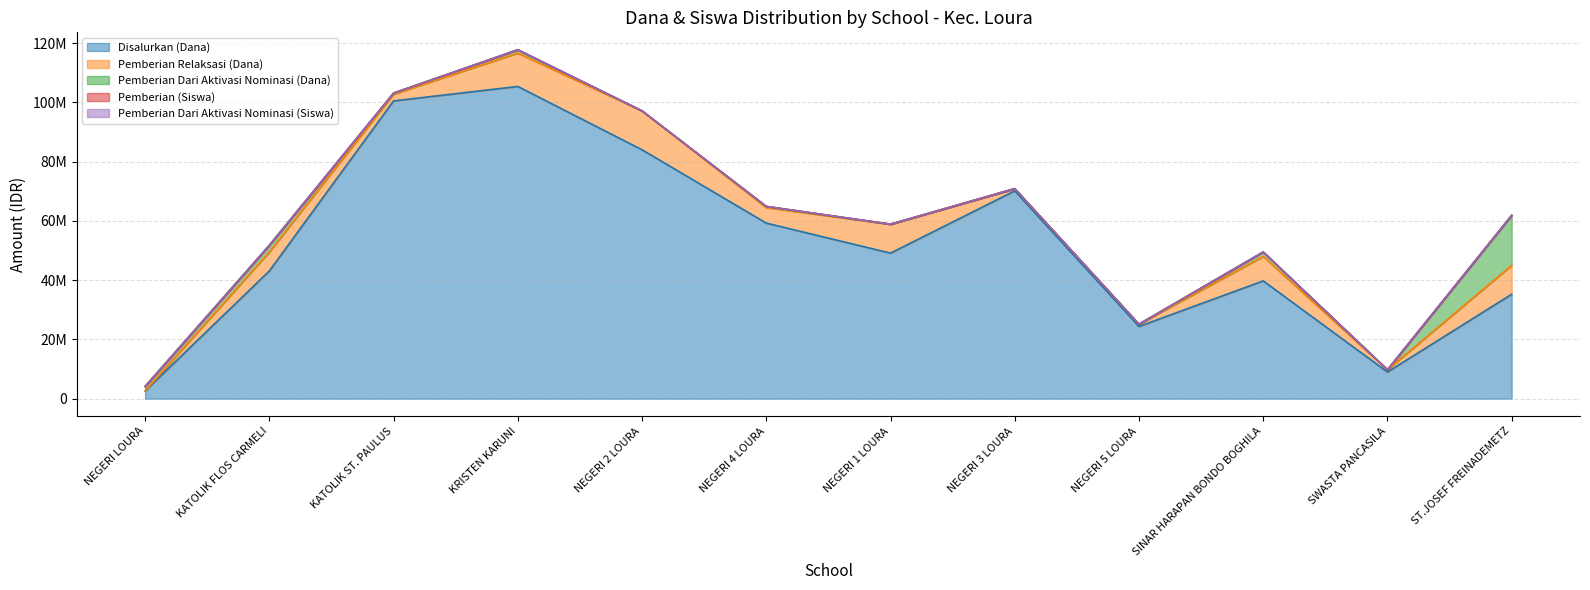

Rank the series by their maximum value, from highest to lowest.

Disalurkan (Dana), Pemberian Dari Aktivasi Nominasi (Dana), Pemberian Relaksasi (Dana), Pemberian (Siswa), Pemberian Dari Aktivasi Nominasi (Siswa)